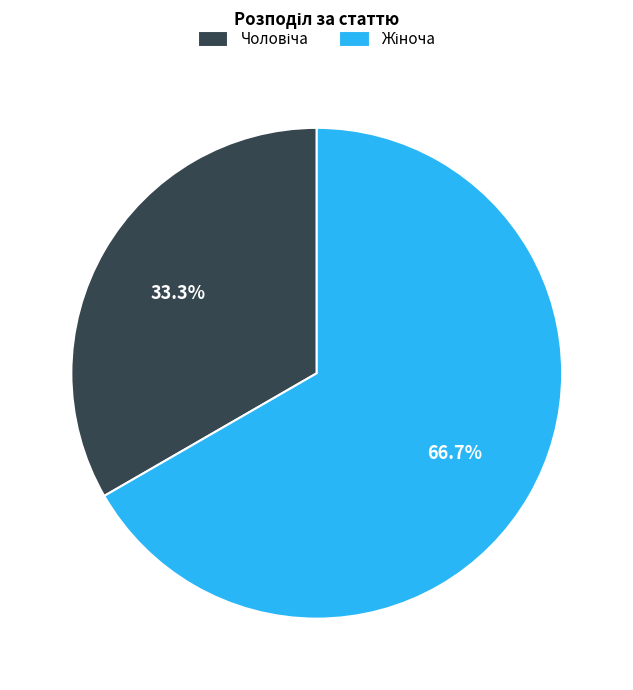

Is there a majority slice in this chart?

Yes